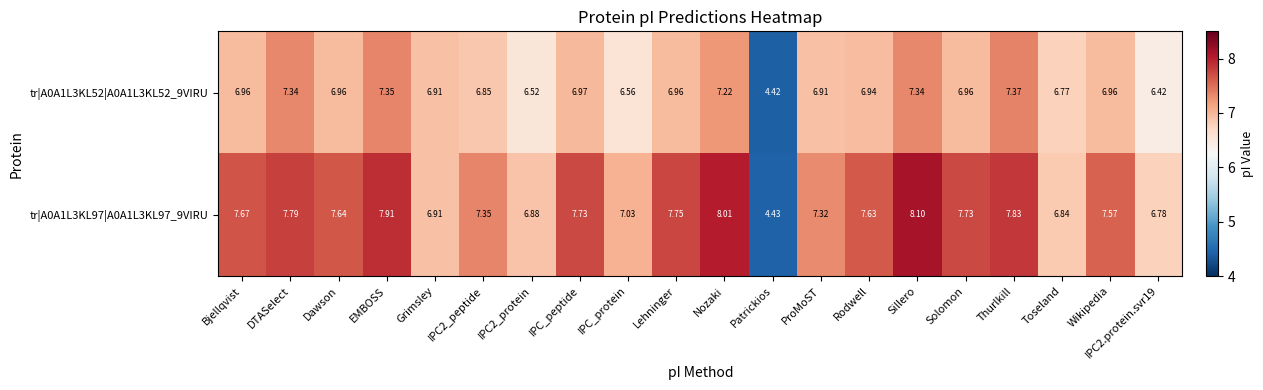

Which series has the widest spread of values?

tr|A0A1L3KL97|A0A1L3KL97_9VIRU